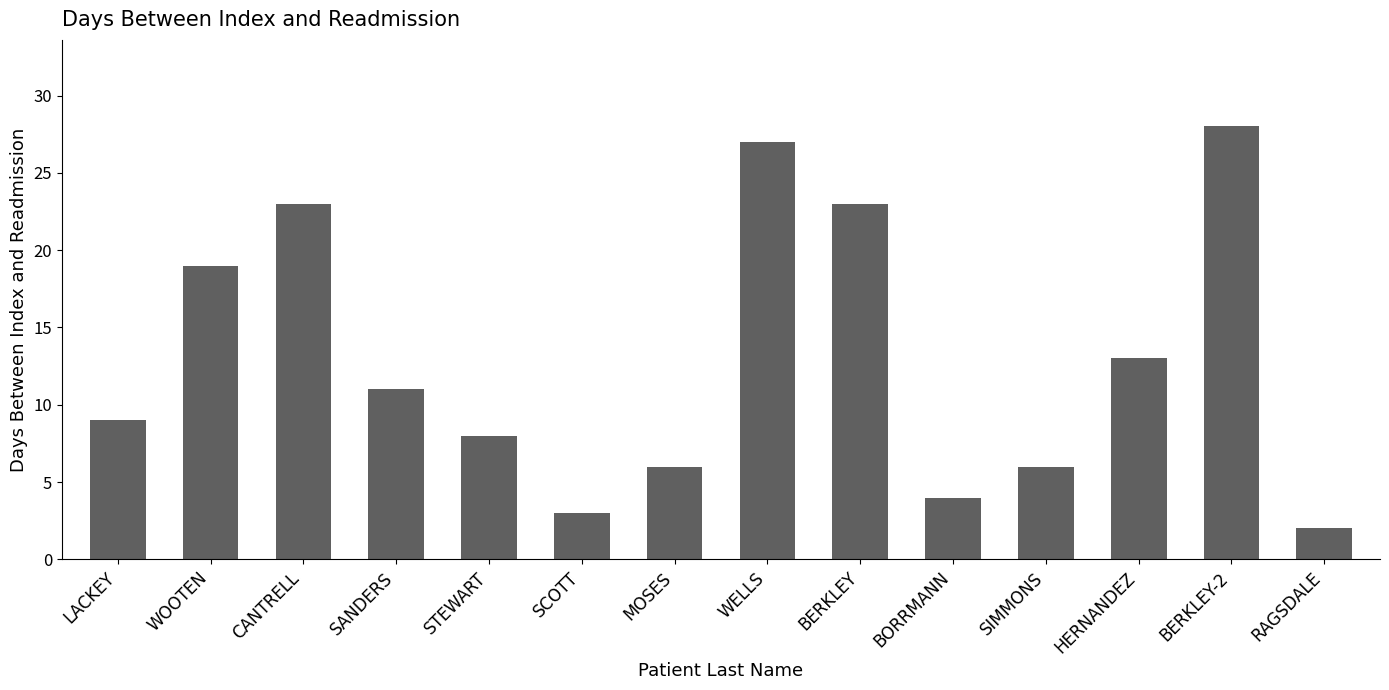

Which label corresponds to the largest value in the chart?

BERKLEY-2